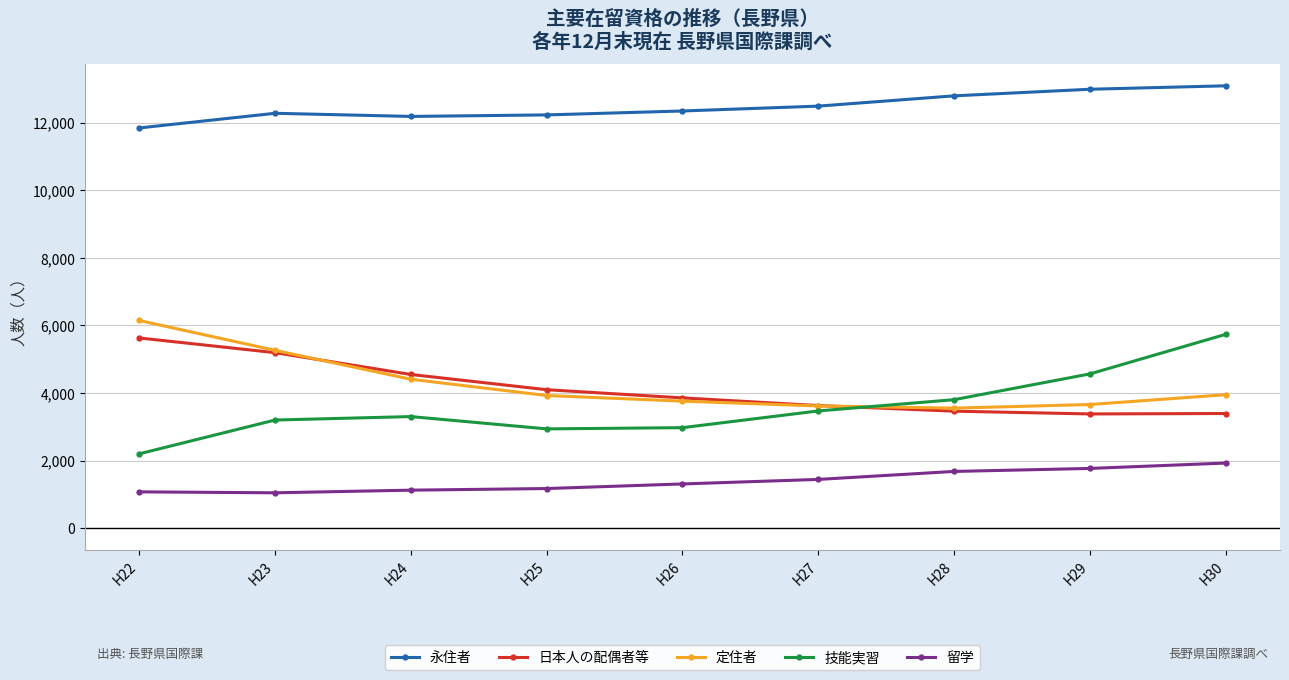

Is the value of 日本人の配偶者等 at H28 greater than the value of 永住者 at H27?

No